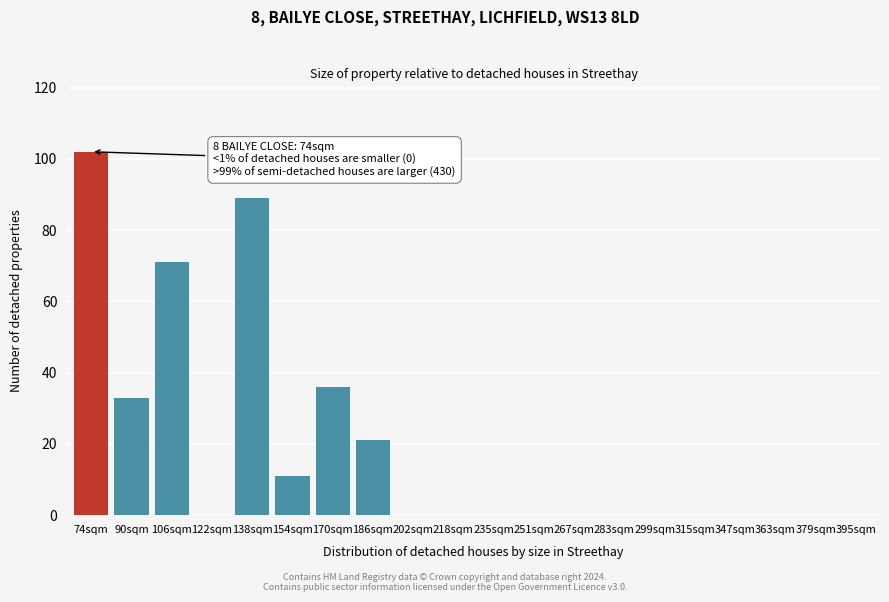

Reading left to right, list all the values displayed in this chart.

74sqm=102	90sqm=33	106sqm=71	122sqm=0	138sqm=89	154sqm=11	170sqm=36	186sqm=21	202sqm=0	218sqm=0	235sqm=0	251sqm=0	267sqm=0	283sqm=0	299sqm=0	315sqm=0	347sqm=0	363sqm=0	379sqm=0	395sqm=0